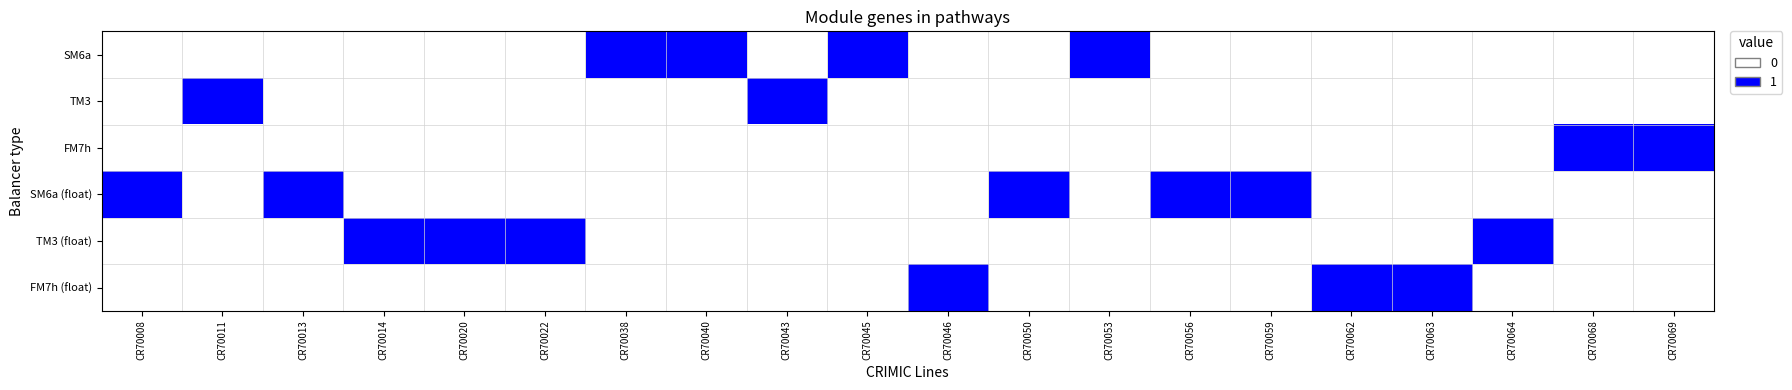

Reading left to right, extract all data points from this chart.

SM6a: CR70008=0	CR70011=0	CR70013=0	CR70014=0	CR70020=0	CR70022=0	CR70038=1	CR70040=1	CR70043=0	CR70045=1	CR70046=0	CR70050=0	CR70053=1	CR70056=0	CR70059=0	CR70062=0	CR70063=0	CR70064=0	CR70068=0	CR70069=0
TM3: CR70008=0	CR70011=1	CR70013=0	CR70014=0	CR70020=0	CR70022=0	CR70038=0	CR70040=0	CR70043=1	CR70045=0	CR70046=0	CR70050=0	CR70053=0	CR70056=0	CR70059=0	CR70062=0	CR70063=0	CR70064=0	CR70068=0	CR70069=0
FM7h: CR70008=0	CR70011=0	CR70013=0	CR70014=0	CR70020=0	CR70022=0	CR70038=0	CR70040=0	CR70043=0	CR70045=0	CR70046=0	CR70050=0	CR70053=0	CR70056=0	CR70059=0	CR70062=0	CR70063=0	CR70064=0	CR70068=1	CR70069=1
SM6a (float): CR70008=1	CR70011=0	CR70013=1	CR70014=0	CR70020=0	CR70022=0	CR70038=0	CR70040=0	CR70043=0	CR70045=0	CR70046=0	CR70050=1	CR70053=0	CR70056=1	CR70059=1	CR70062=0	CR70063=0	CR70064=0	CR70068=0	CR70069=0
TM3 (float): CR70008=0	CR70011=0	CR70013=0	CR70014=1	CR70020=1	CR70022=1	CR70038=0	CR70040=0	CR70043=0	CR70045=0	CR70046=0	CR70050=0	CR70053=0	CR70056=0	CR70059=0	CR70062=0	CR70063=0	CR70064=1	CR70068=0	CR70069=0
FM7h (float): CR70008=0	CR70011=0	CR70013=0	CR70014=0	CR70020=0	CR70022=0	CR70038=0	CR70040=0	CR70043=0	CR70045=0	CR70046=1	CR70050=0	CR70053=0	CR70056=0	CR70059=0	CR70062=1	CR70063=1	CR70064=0	CR70068=0	CR70069=0